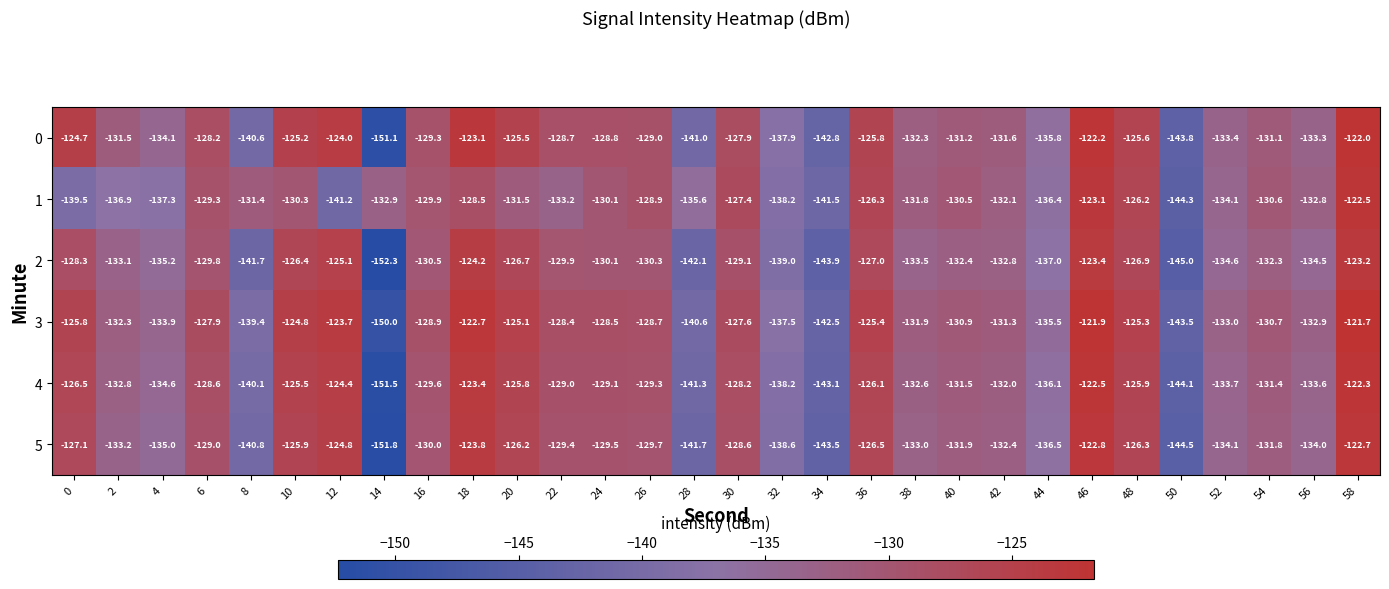

What is the sum of all 0 values?

-3941.5